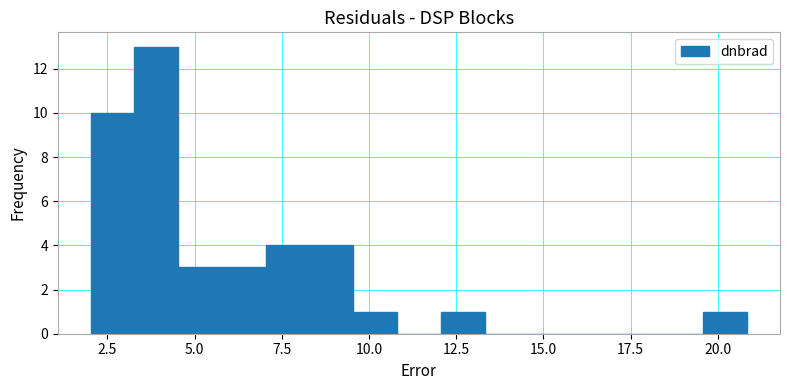

Read against the x-axis, roughly where is the centre of the tallest bar?

4.0